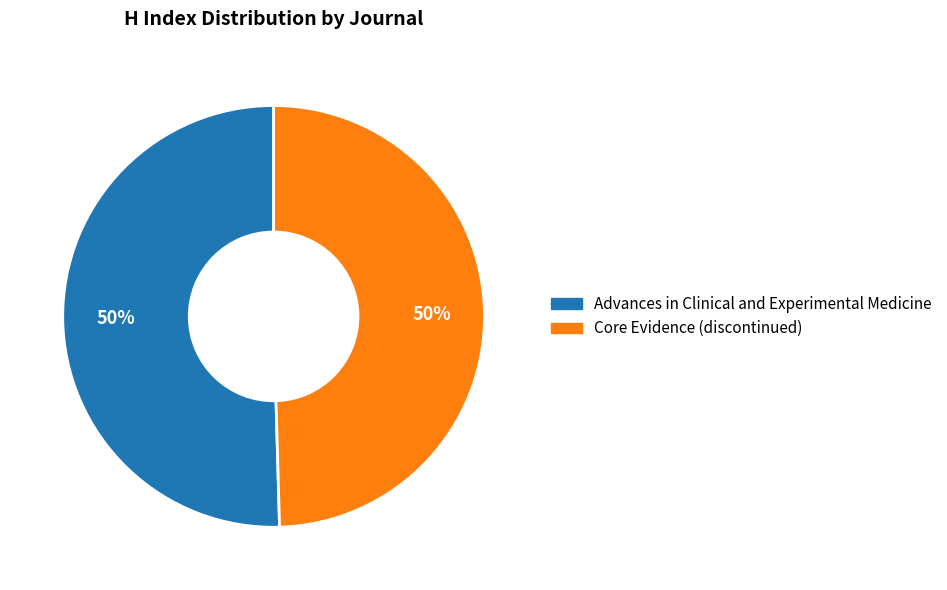

To the nearest percent, what is the combined percentage of Core Evidence (discontinued) and Advances in Clinical and Experimental Medicine?

100%